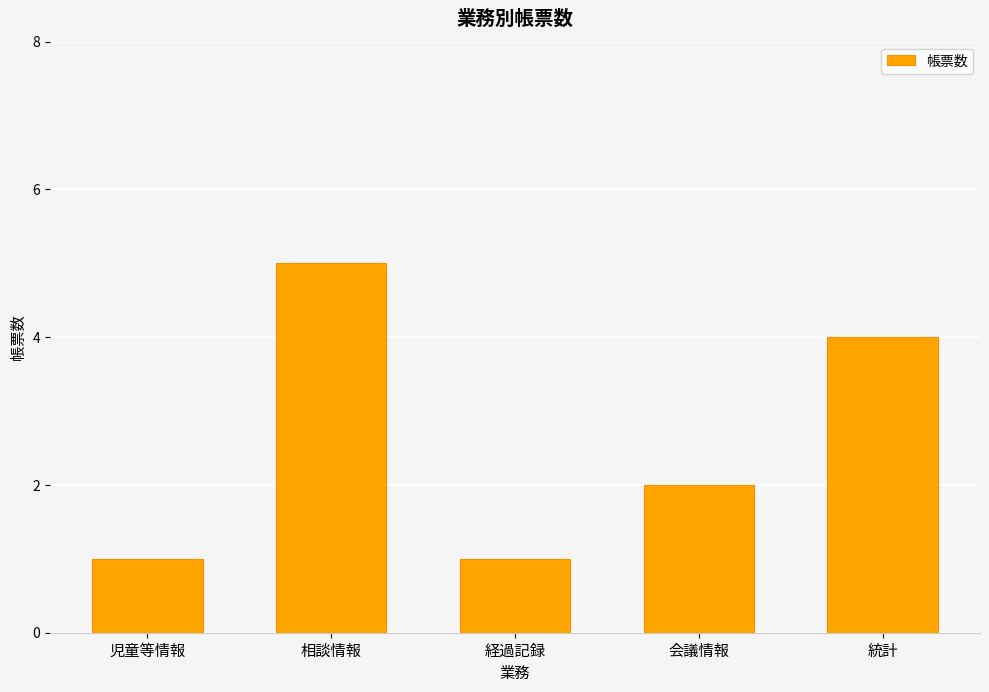

What position from the right is 相談情報?

4